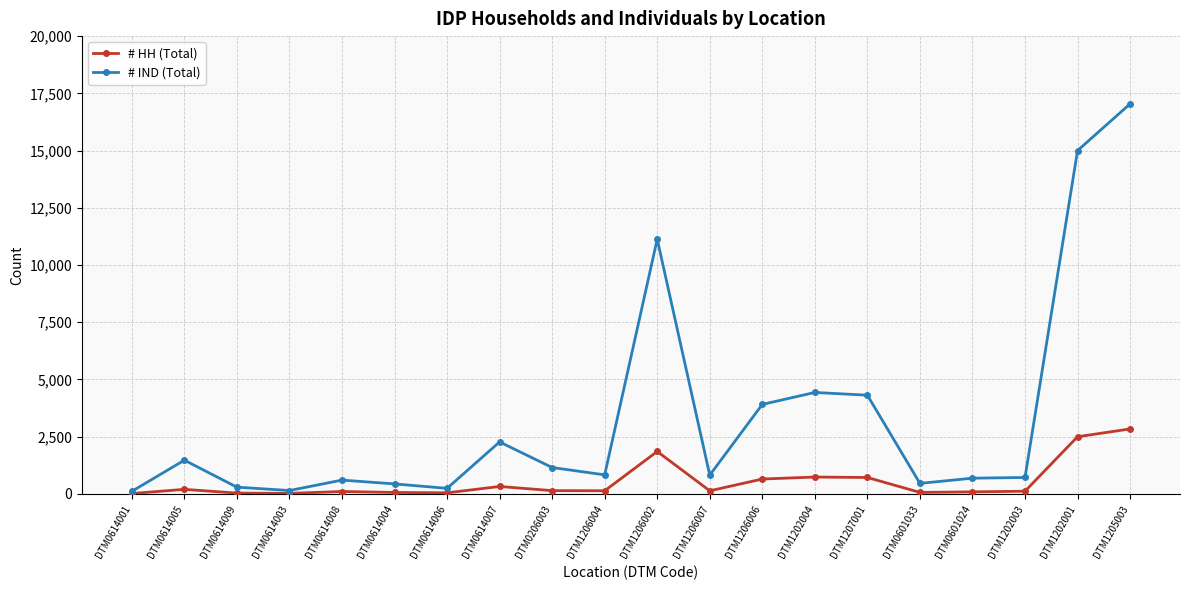

What is the minimum value shown in the chart?

18